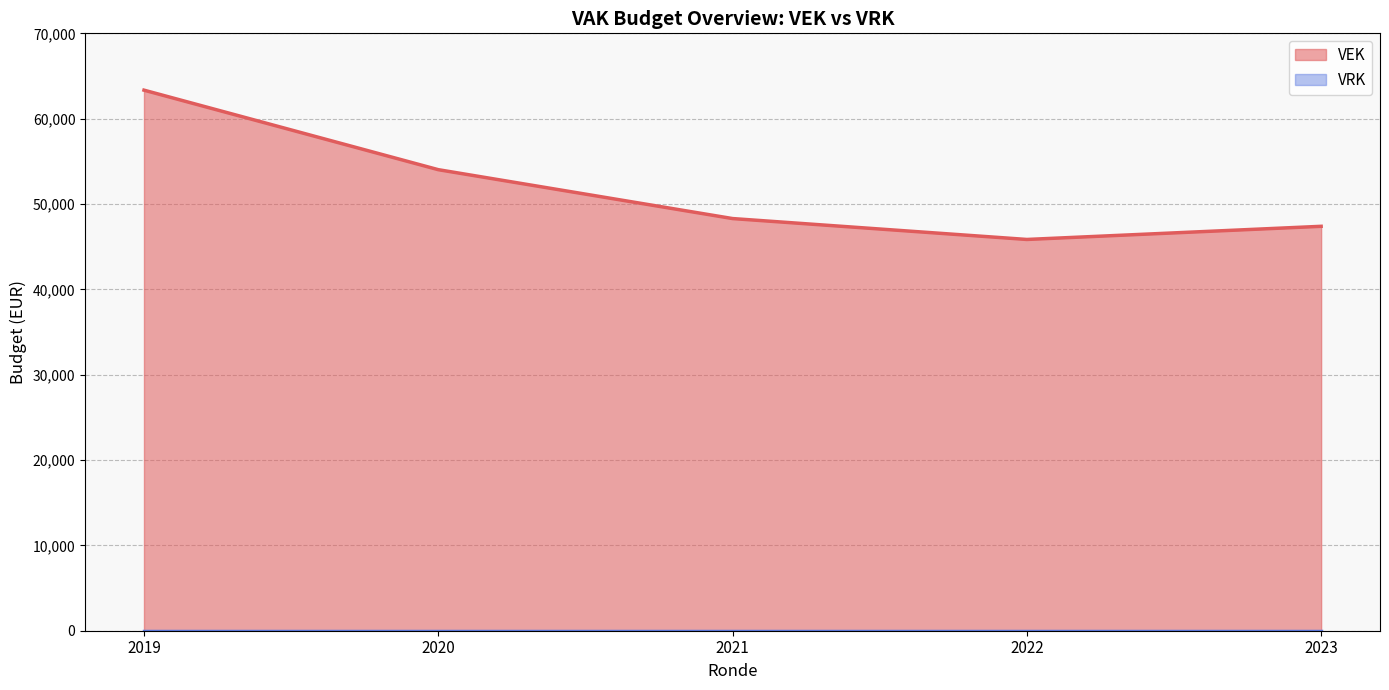

Which category has the lowest value in the VEK series?

2022